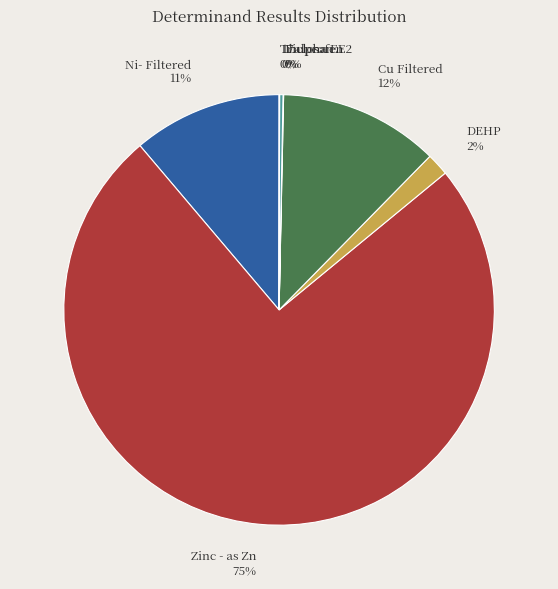

Between Ni- Filtered and DEHP, which is larger?

Ni- Filtered